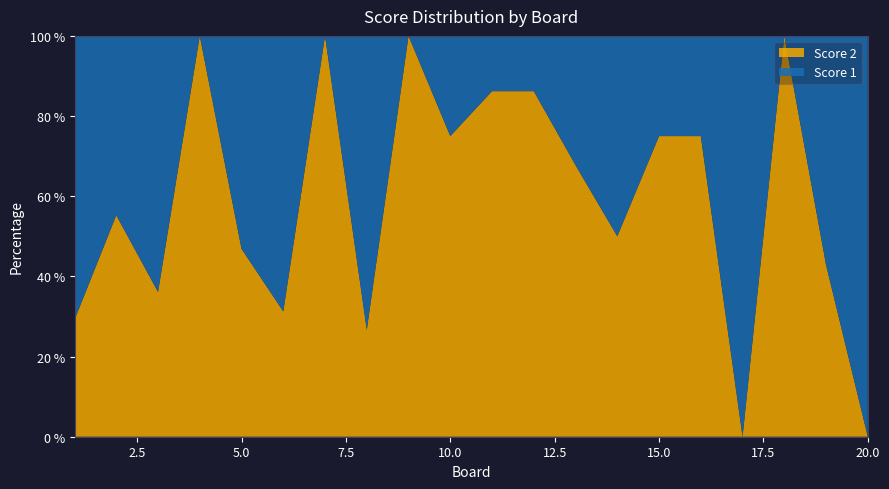

Reading left to right, transcribe all the data shown in this chart.

Score 1: 1=17	2=17	3=23	4=0	5=17	6=11	7=0	8=22	9=0	10=8	11=4	12=4	13=10	14=11	15=6	16=3	17=19	18=0	19=8	20=25
Score 2: 1=7	2=21	3=13	4=25	5=15	6=5	7=25	8=8	9=25	10=24	11=25	12=25	13=21	14=11	15=18	16=9	17=0	18=24	19=6	20=0